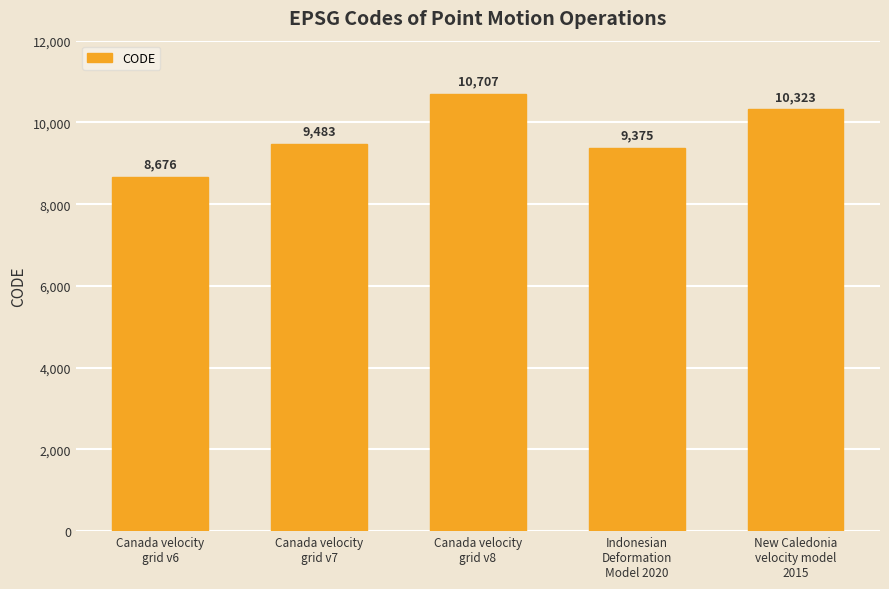

Rank the categories by value from lowest to highest.

Canada velocity
grid v6, Indonesian
Deformation
Model 2020, Canada velocity
grid v7, New Caledonia
velocity model
2015, Canada velocity
grid v8